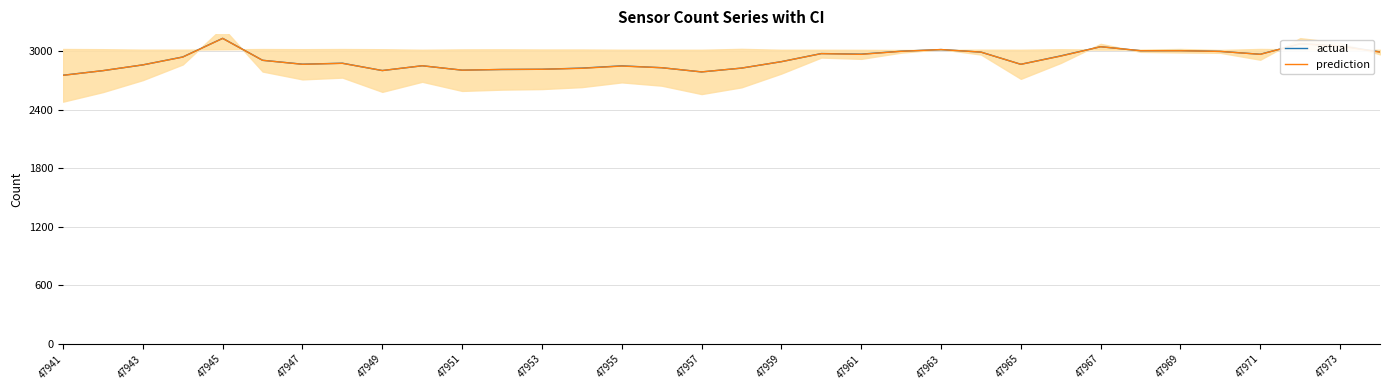

Is it true that prediction equals 3003 at 47969?

True